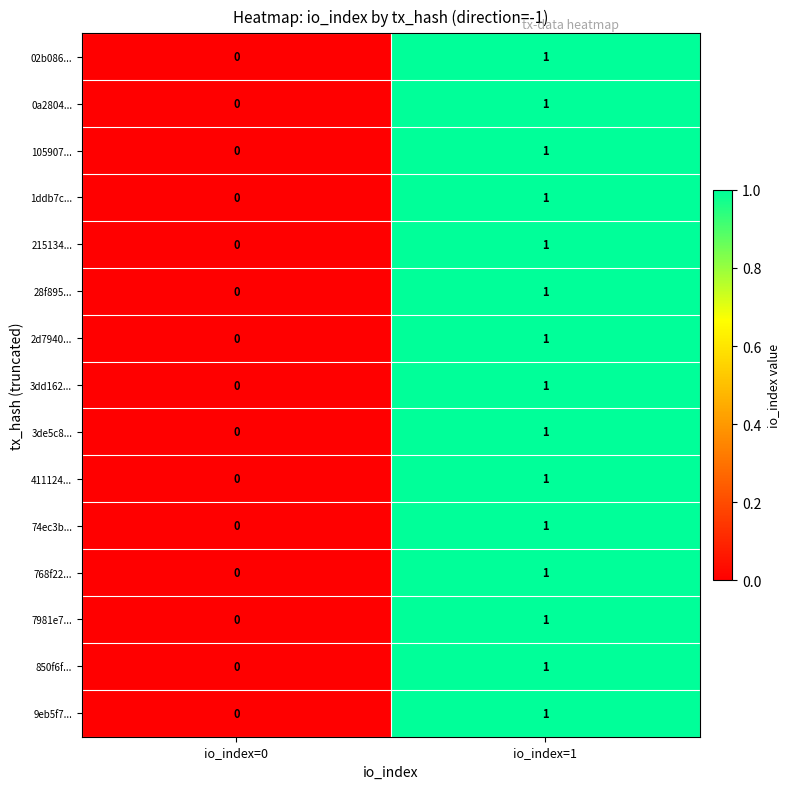

What is the maximum value shown in the chart?

1